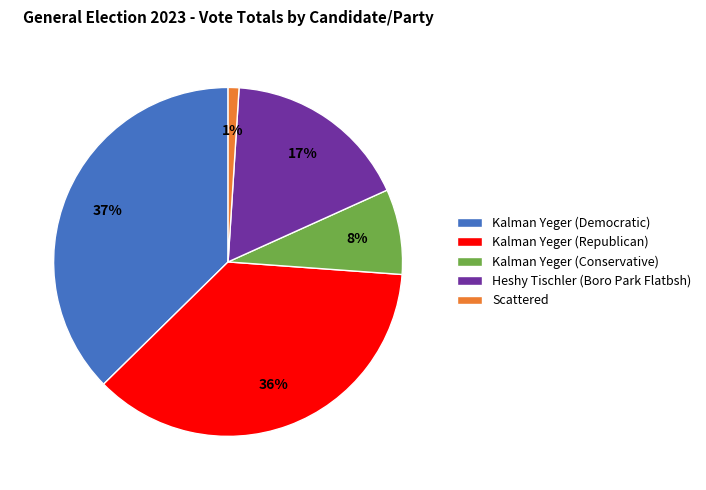

How many slices are in this pie chart?

5